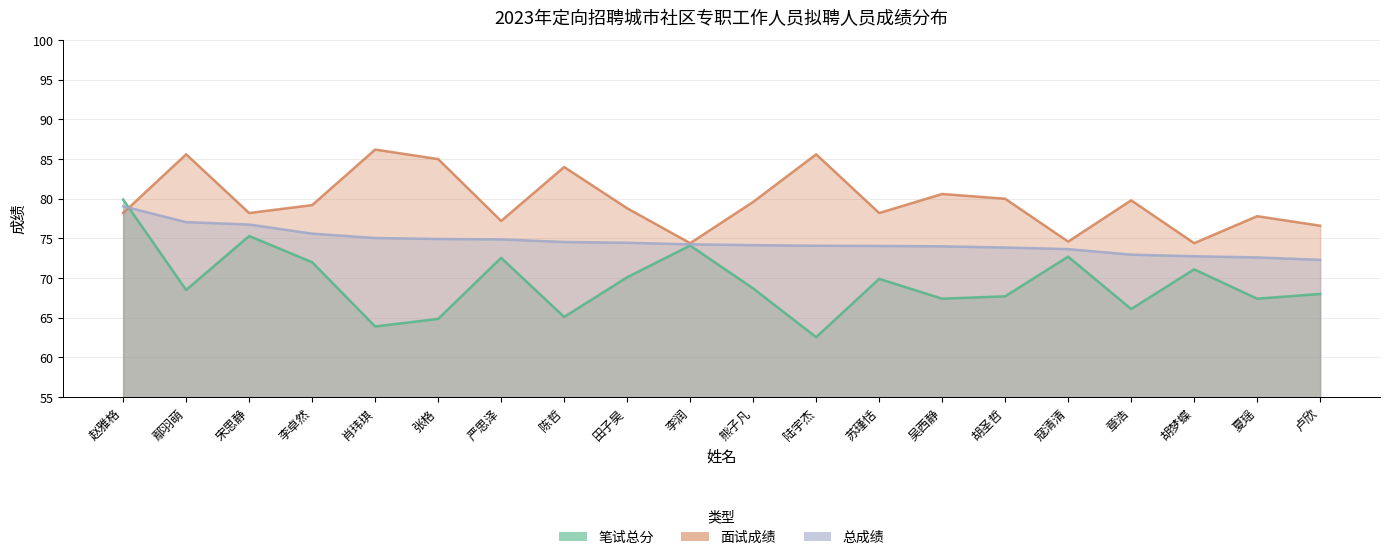

Is the value of 总成绩 at 肖玮琪 greater than the value of 笔试总分 at 张格?

Yes